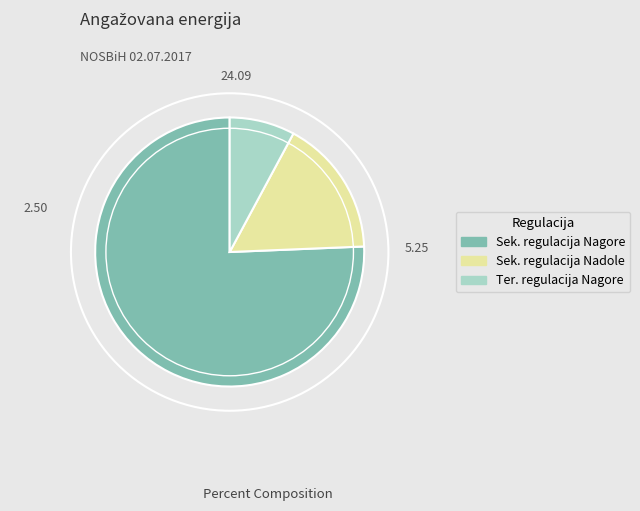

Is there any slice that represents more than half of the pie?

Yes